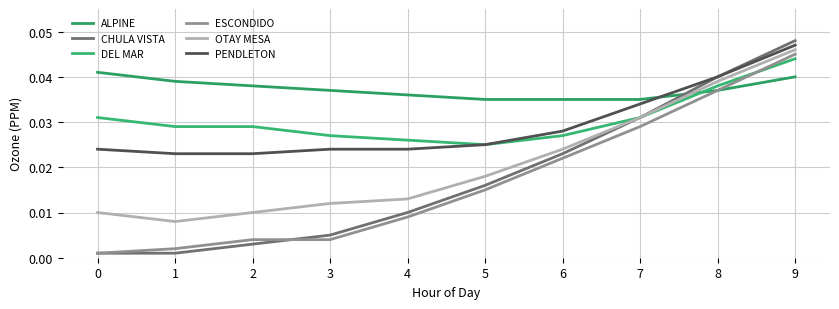

What are all the series names shown in the legend?

ALPINE, CHULA VISTA, DEL MAR, ESCONDIDO, OTAY MESA, PENDLETON